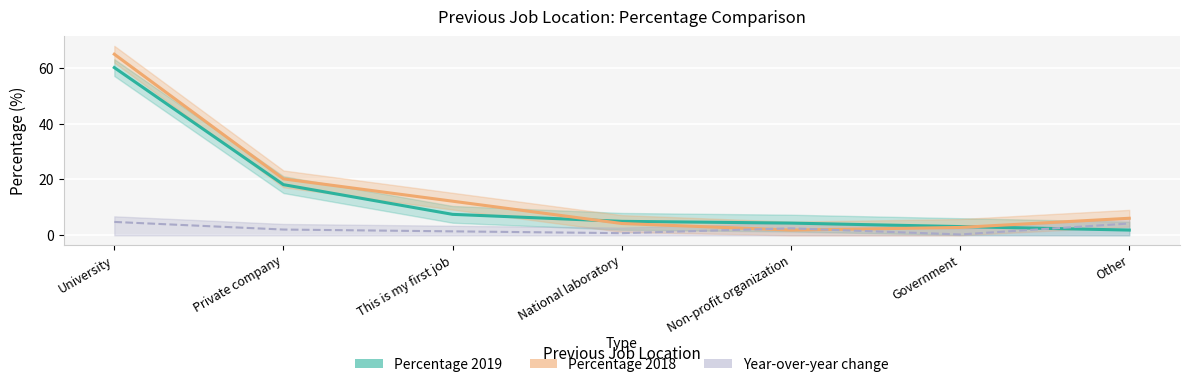

True or false: the data has more than 1 interior local peaks.

False